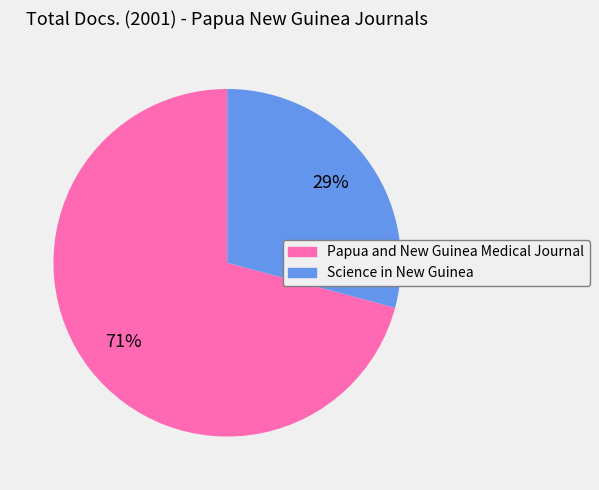

How many slices are in this pie chart?

2